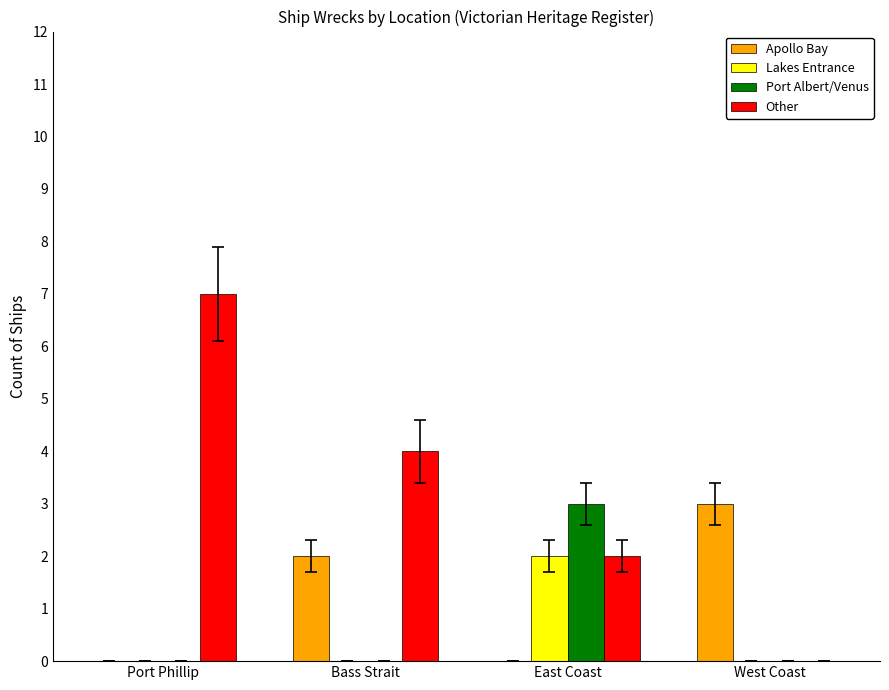

How many groups of bars are there?

4